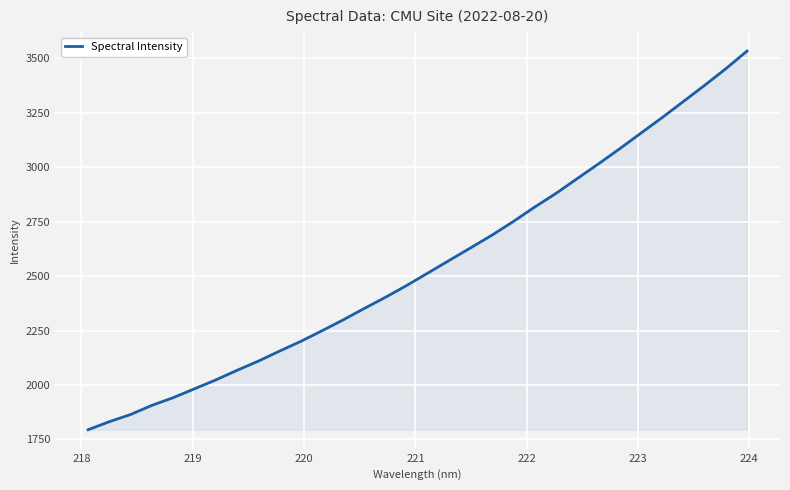

What is the difference between the maximum and minimum values?

1738.4